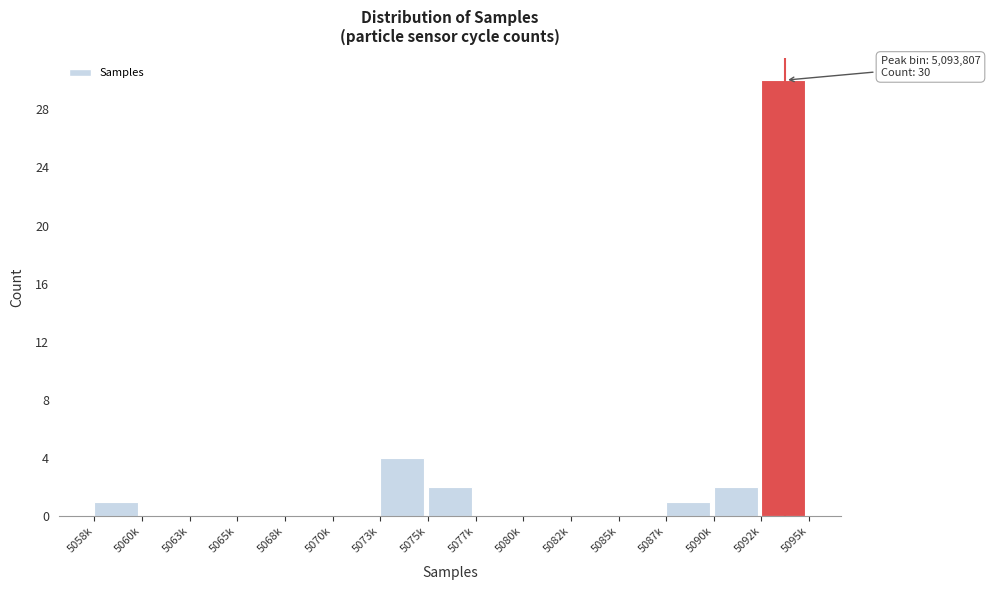

Reading left to right, what are all the values shown in this chart?

5058k=1	5060k=0	5063k=0	5065k=0	5068k=0	5070k=0	5073k=4	5075k=2	5077k=0	5080k=0	5082k=0	5085k=0	5087k=1	5090k=2	5092k=30